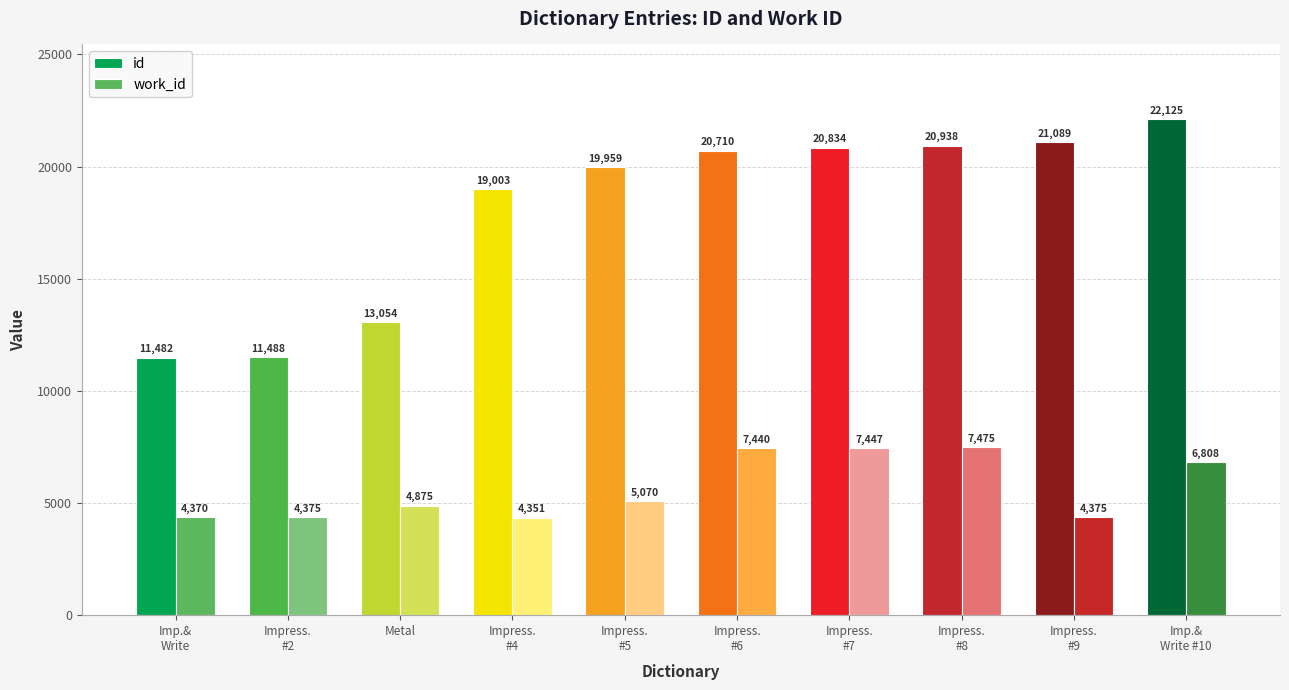

What is the total value across all series at Impress.
#8?

28413